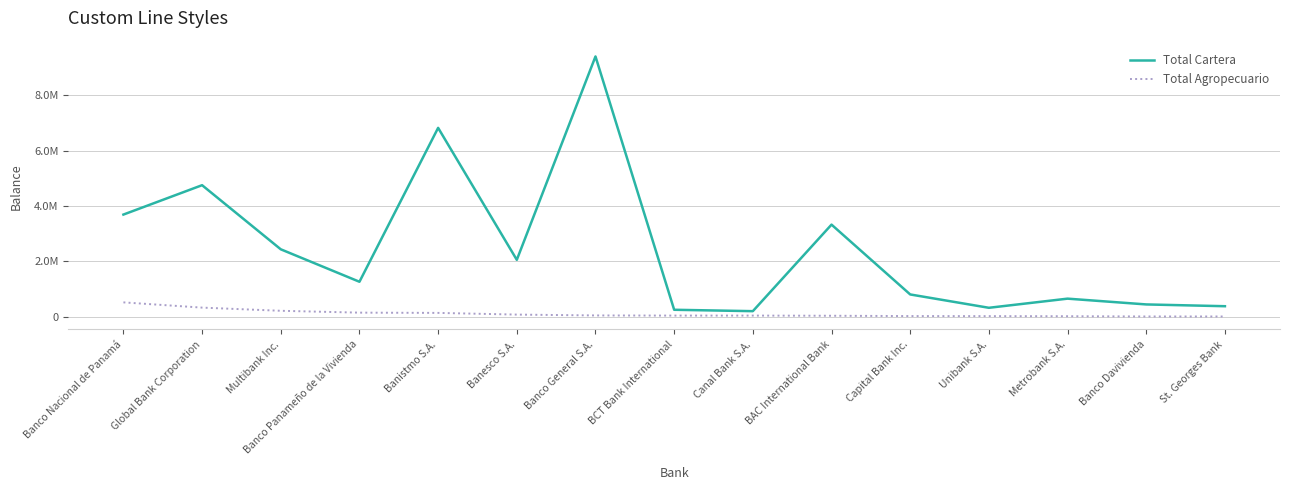

At which label does Total Agropecuario first exceed 42672?

Banco Nacional de Panamá